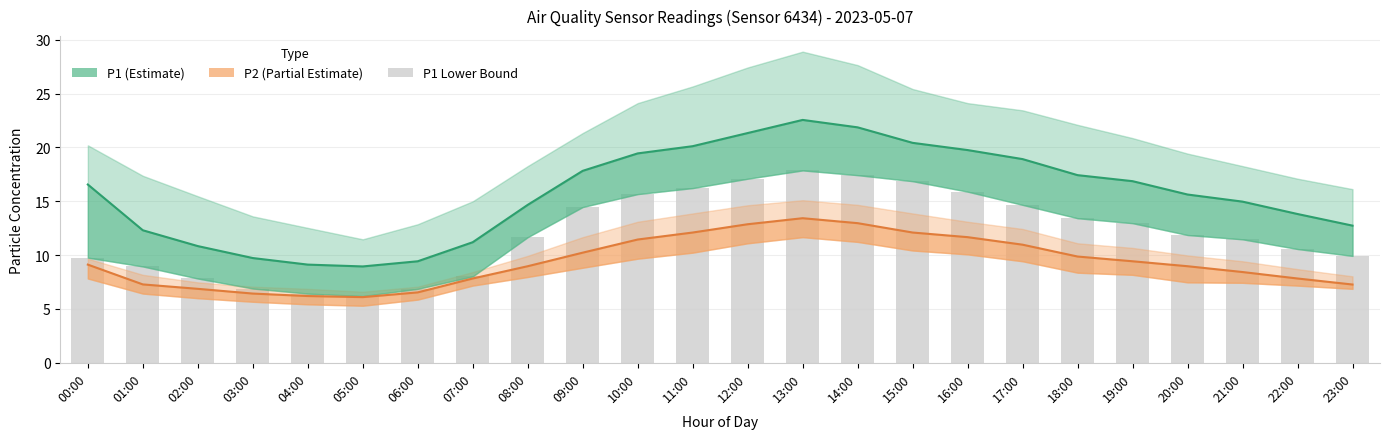

Between 08:00 and 12:00, which series saw the biggest shift?

P1